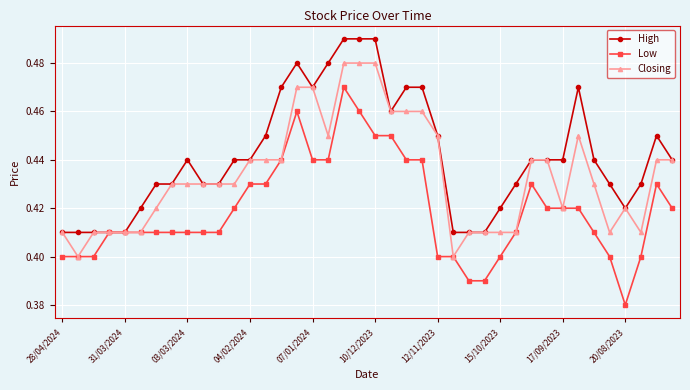

True or false: High has more than 0 points higher than both neighbors.

True